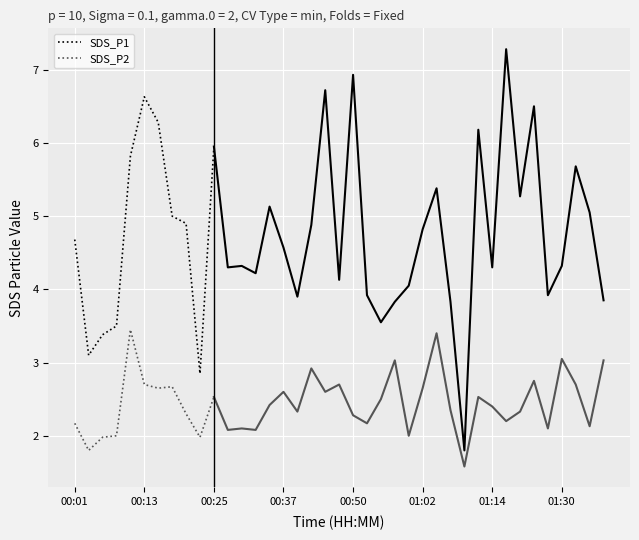

Count the number of data series in this chart.

2